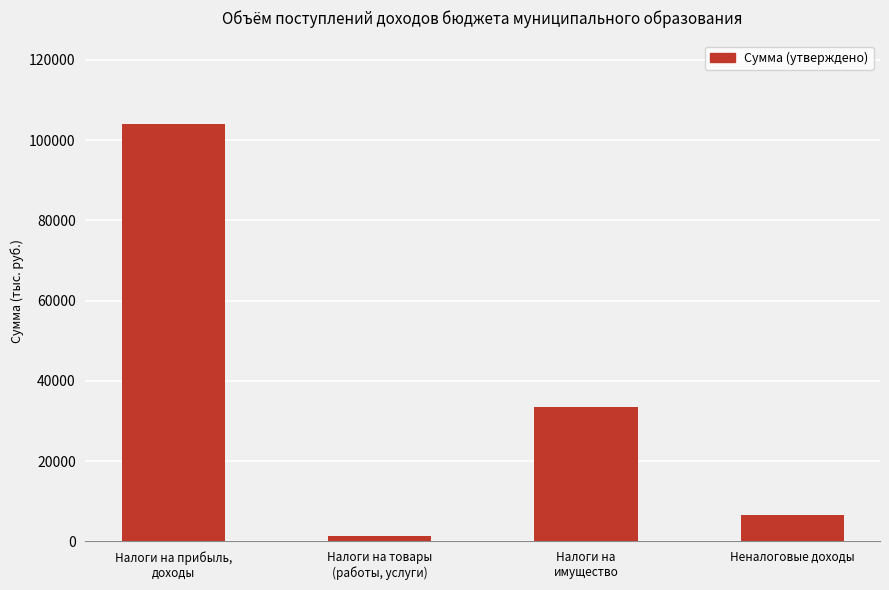

Reading left to right, list all the values displayed in this chart.

104050.0	1273.8	33435.0	6593.0